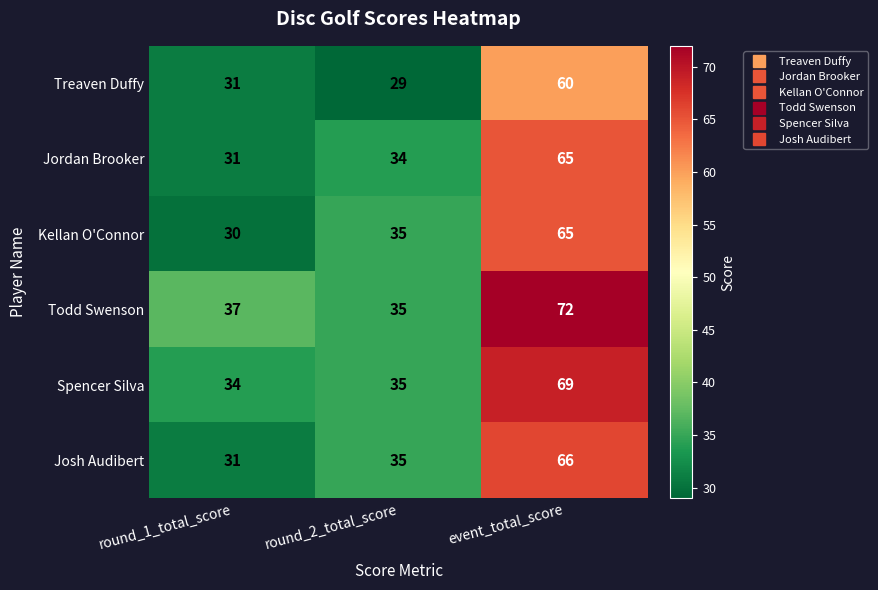

What is the sum of all Kellan O'Connor values?

130